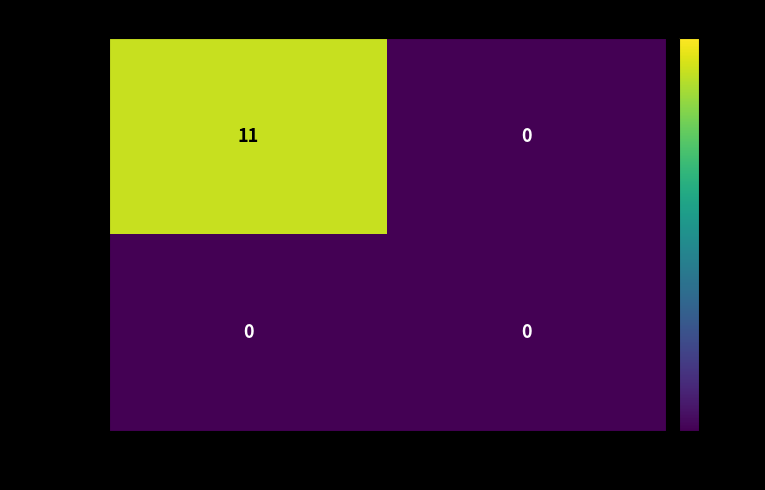

The 0f454fa1... series shows 7 at 1. True or false?

False